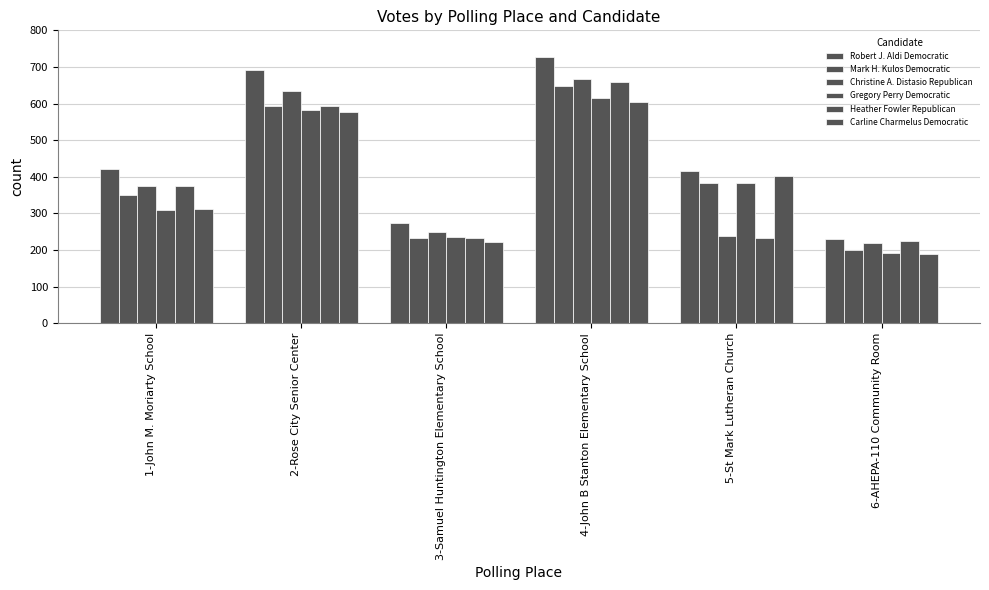

Between 6-AHEPA-110 Community Room and 5-St Mark Lutheran Church, which is larger?

5-St Mark Lutheran Church